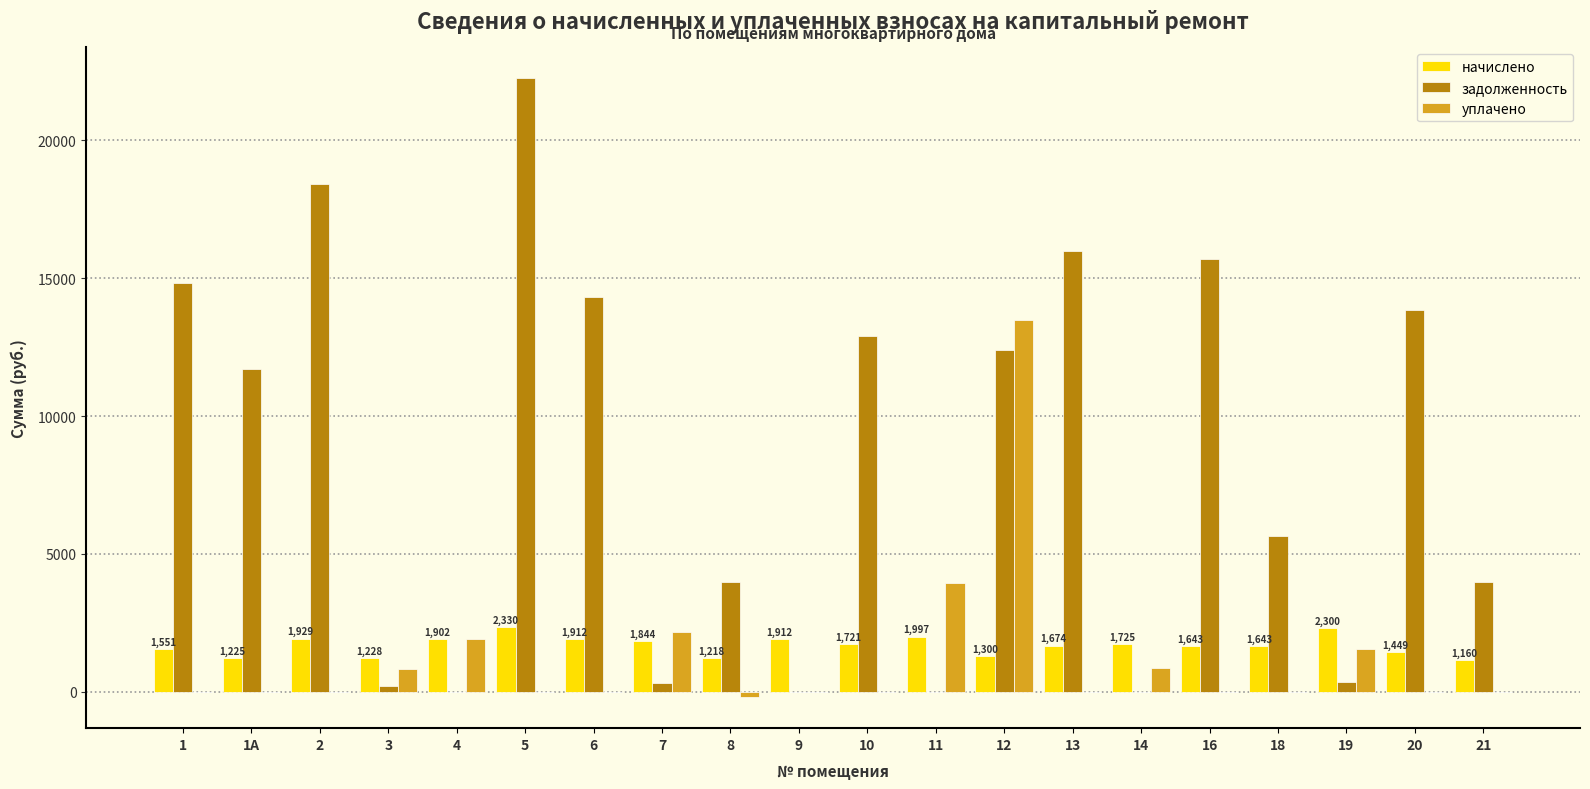

What is the spread (max minus min) of values at 13?

15982.1